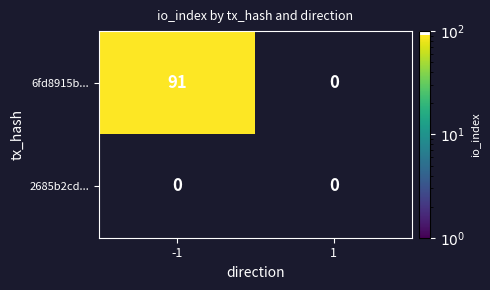

How many categories are shown in the chart?

2